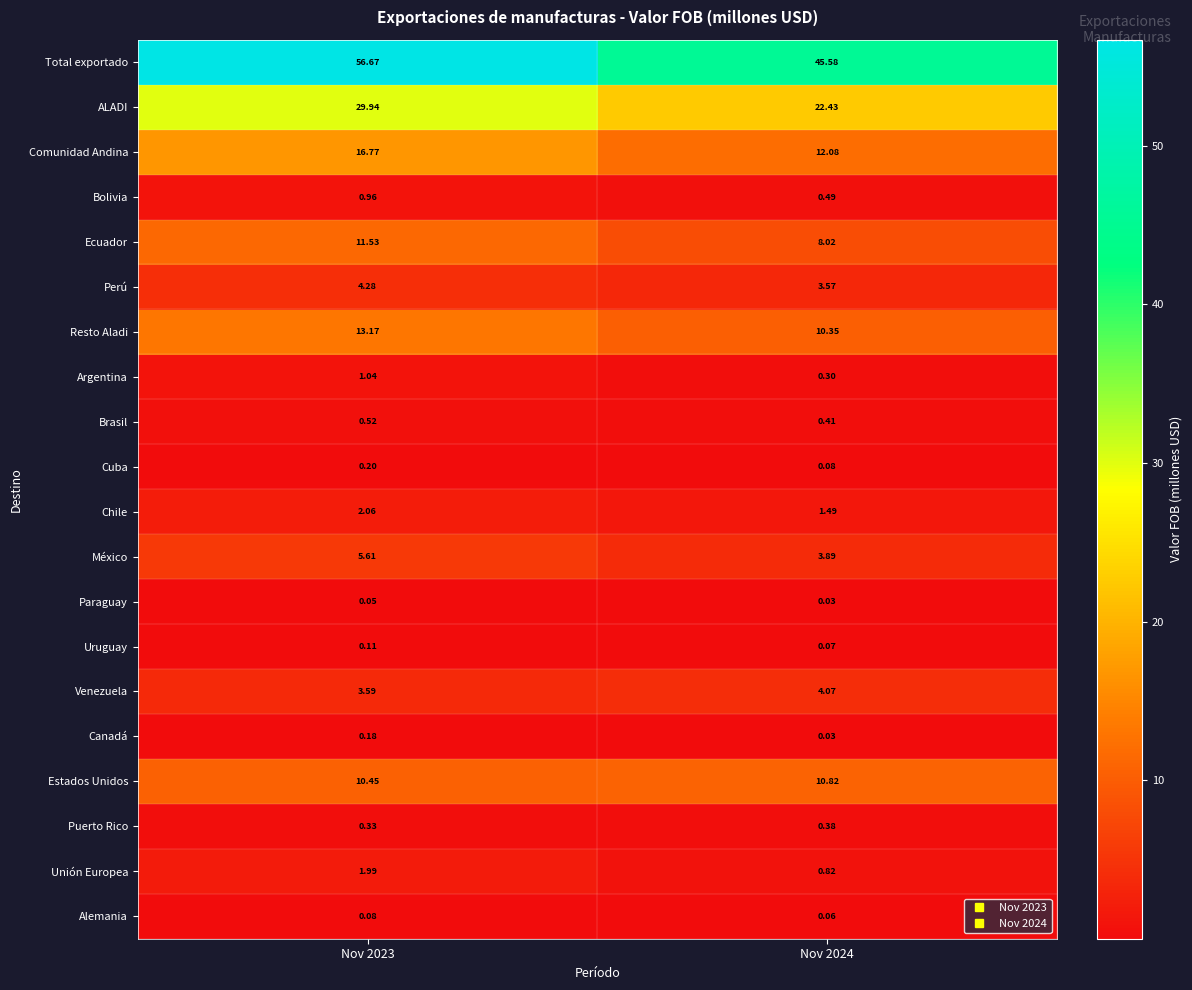

What is the greatest value displayed?

56.7